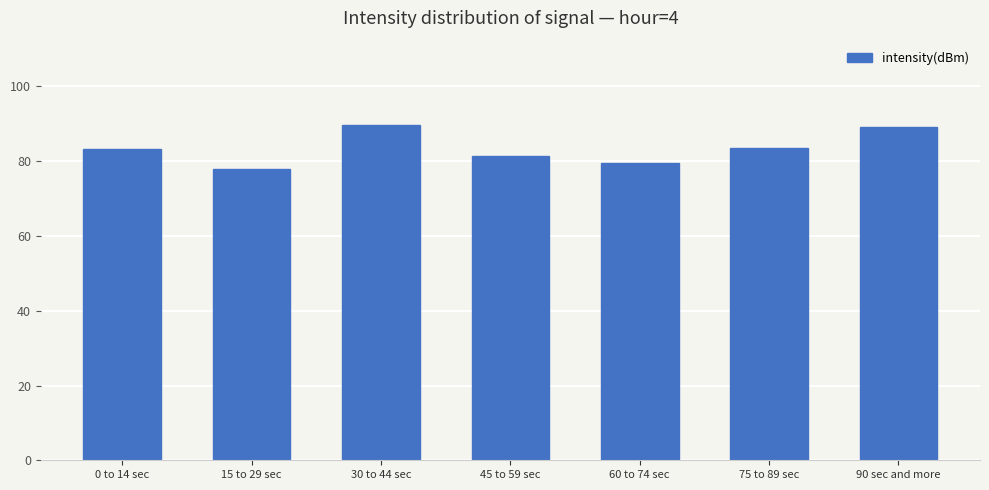

What is the difference between the maximum and second lowest values?

10.3